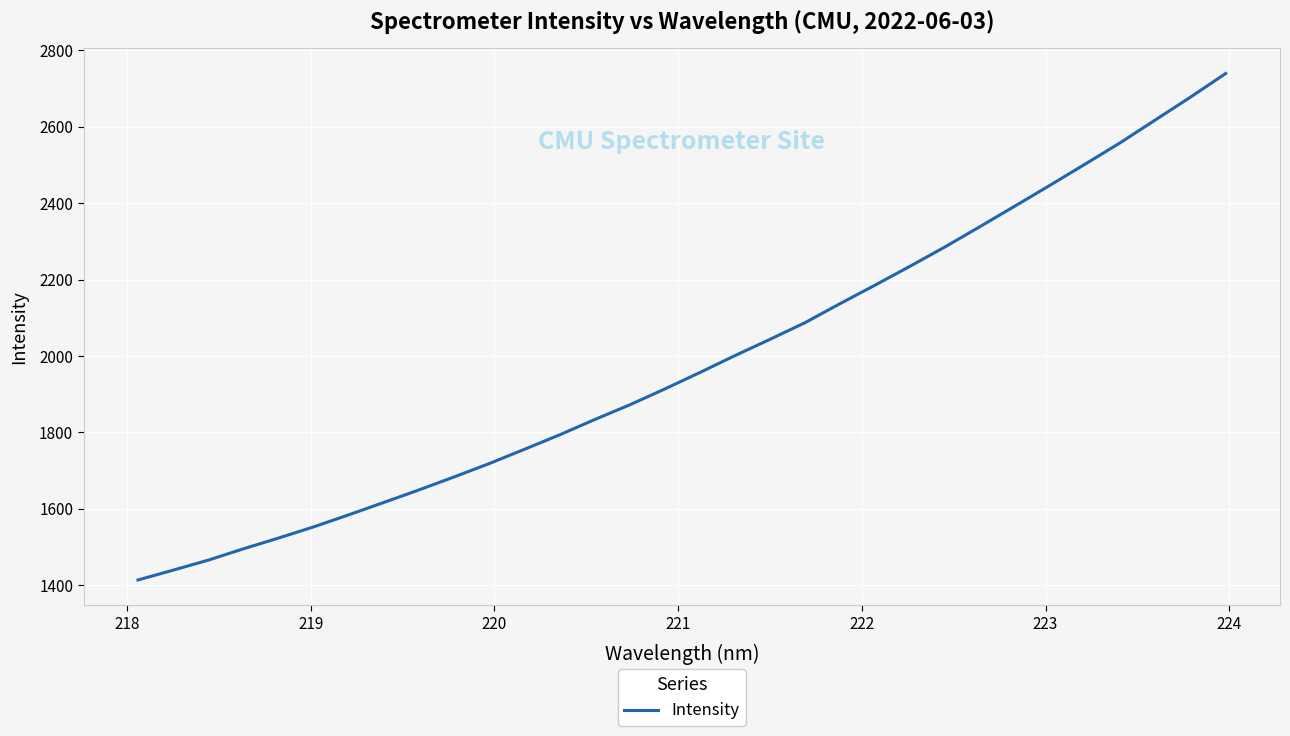

What is the difference between the maximum and minimum values?

1325.9